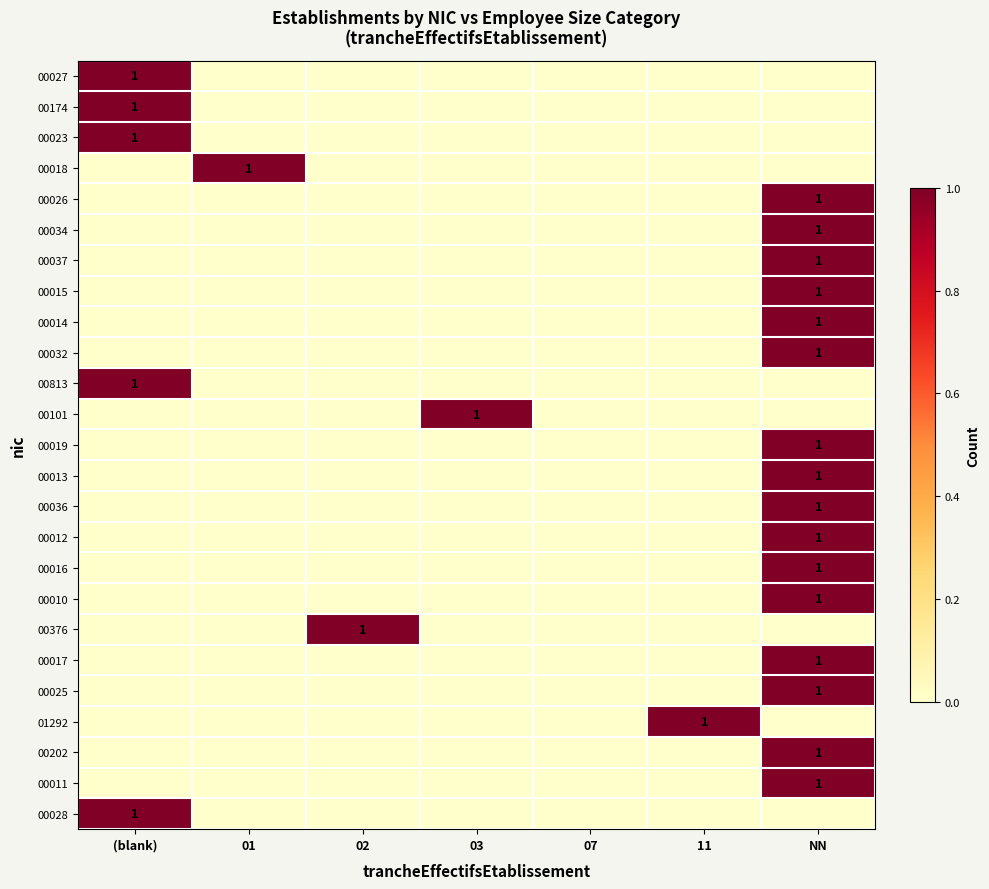

True or false: 00012 has a value of 1 at NN.

True